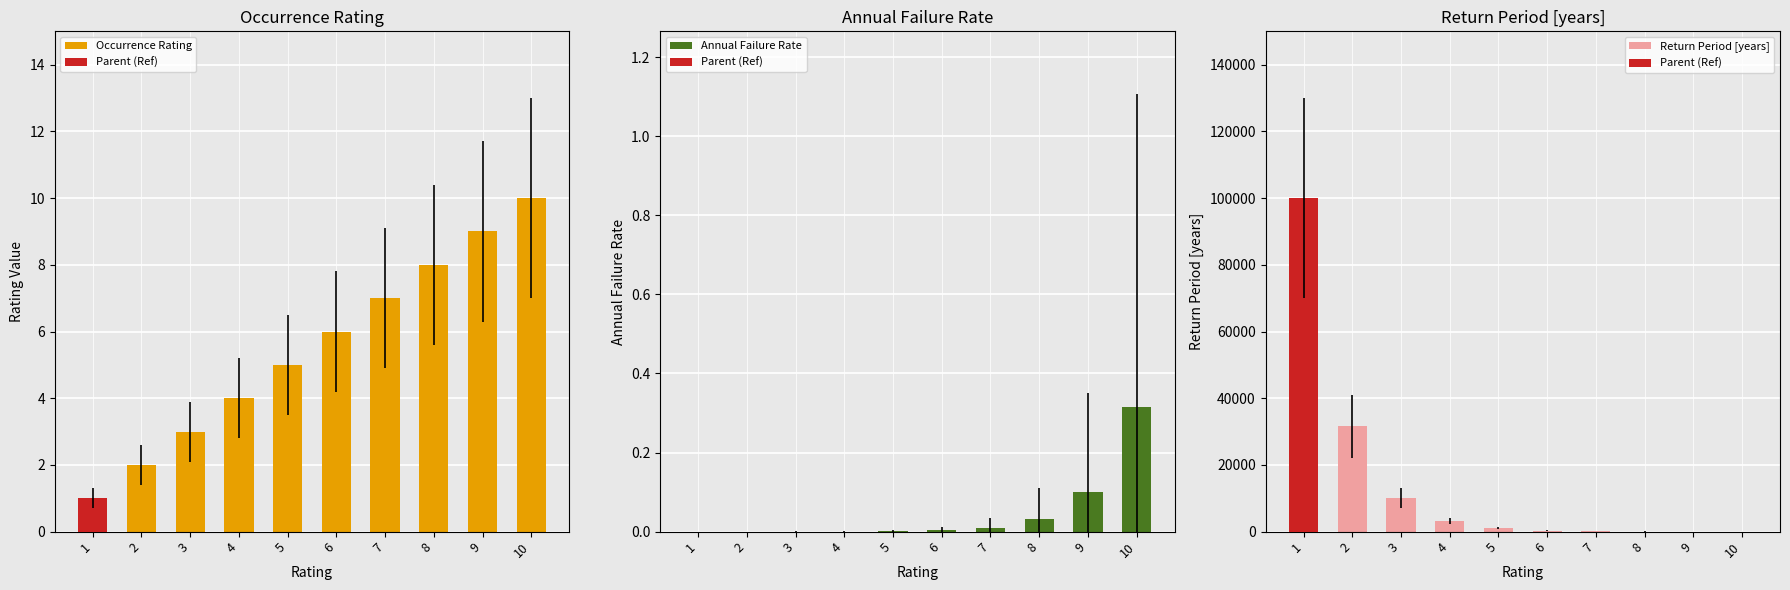

Count the number of data series in this chart.

3